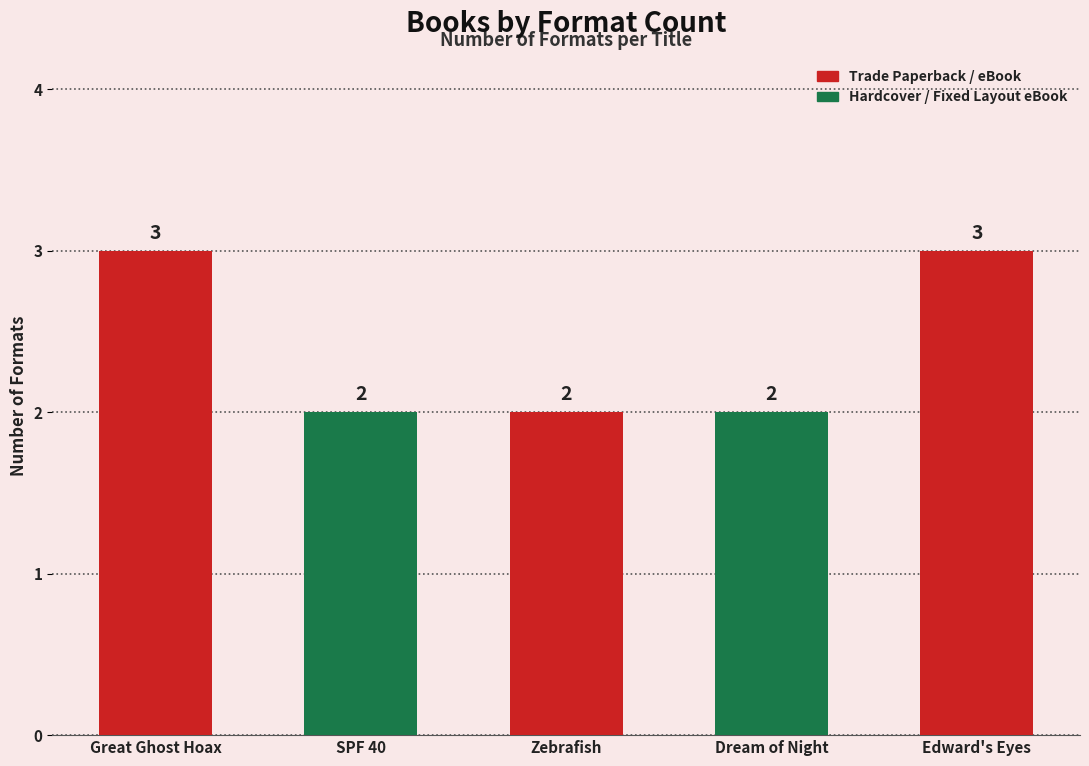

How many bars are there in total?

5